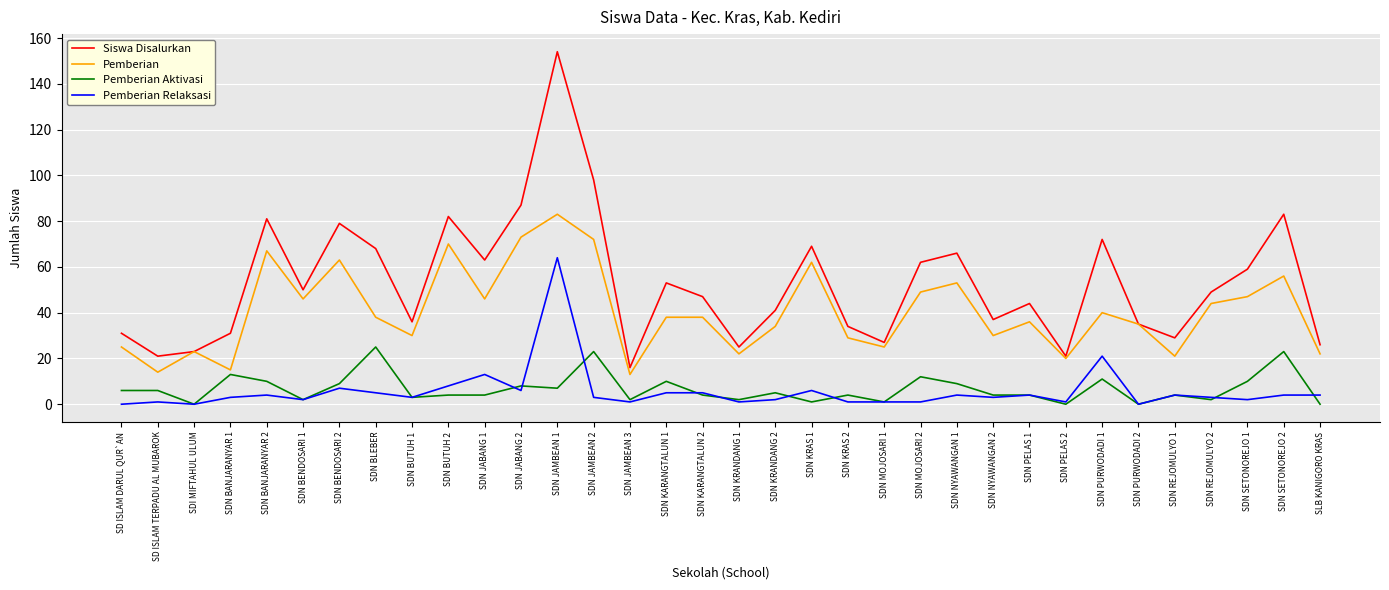

At which category is the sum across all series the highest?

SDN JAMBEAN 1